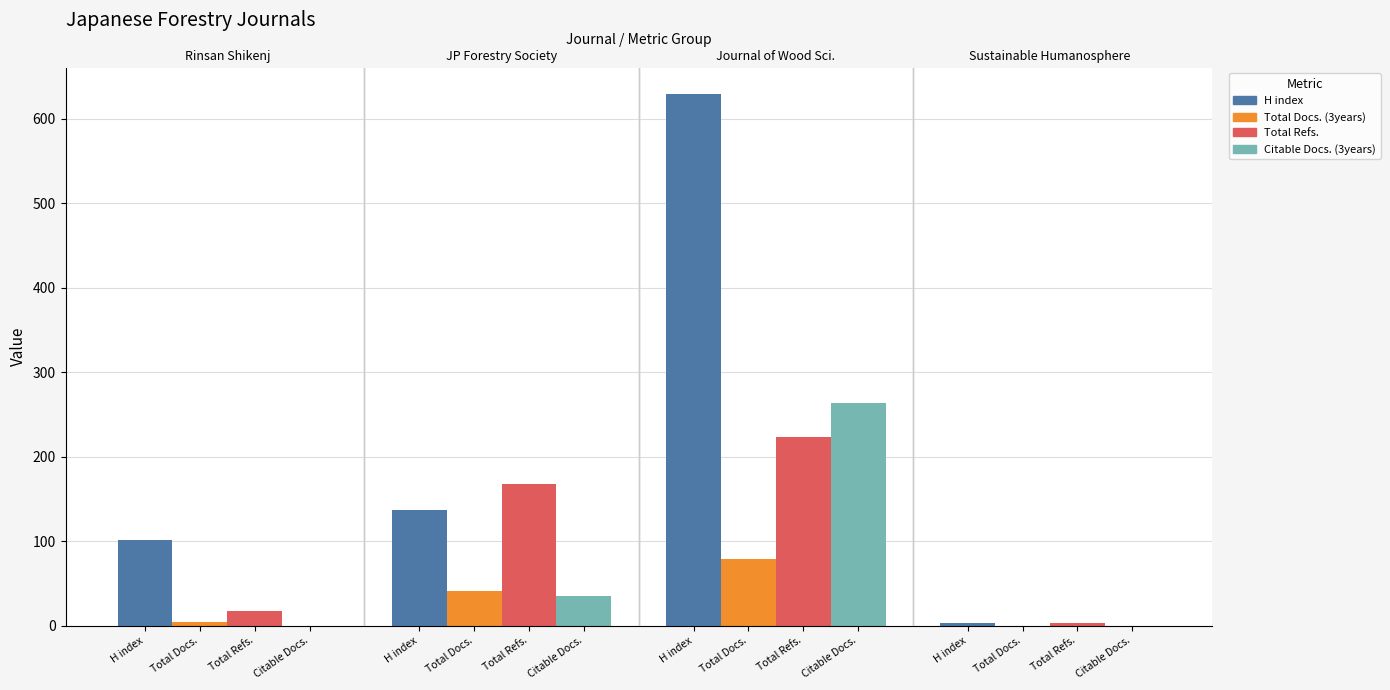

What is the average value of the Citable Docs. (3years) series?

75